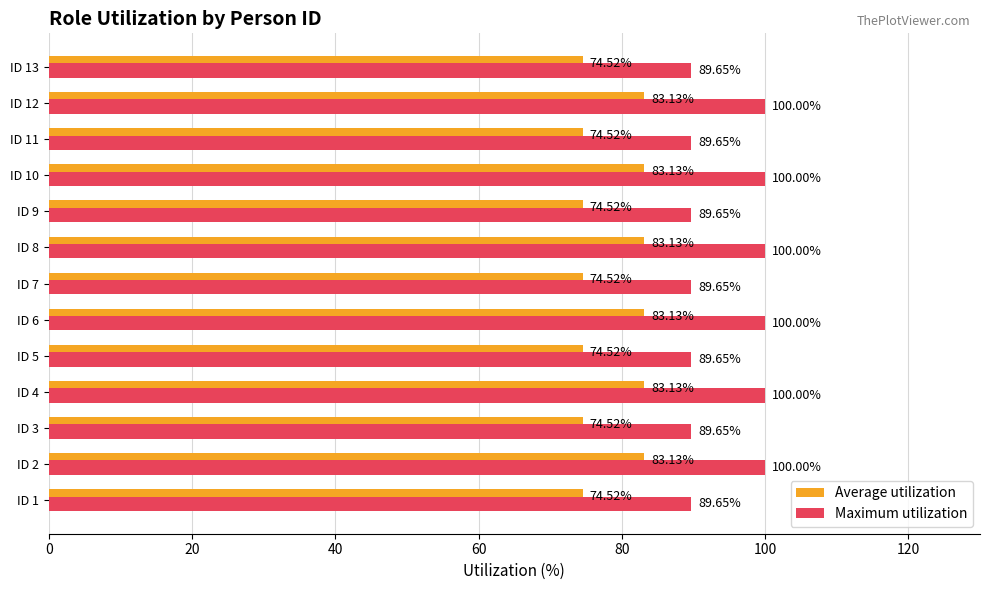

Is the value of Average utilization at ID 8 greater than the value of Maximum utilization at ID 4?

No